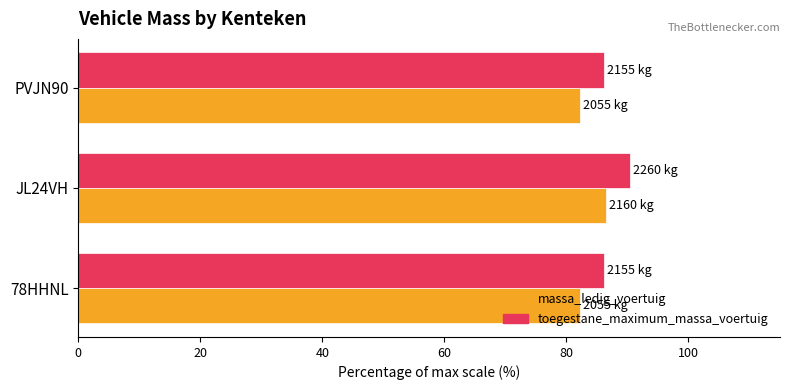

What is the maximum value shown in the chart?

90.4